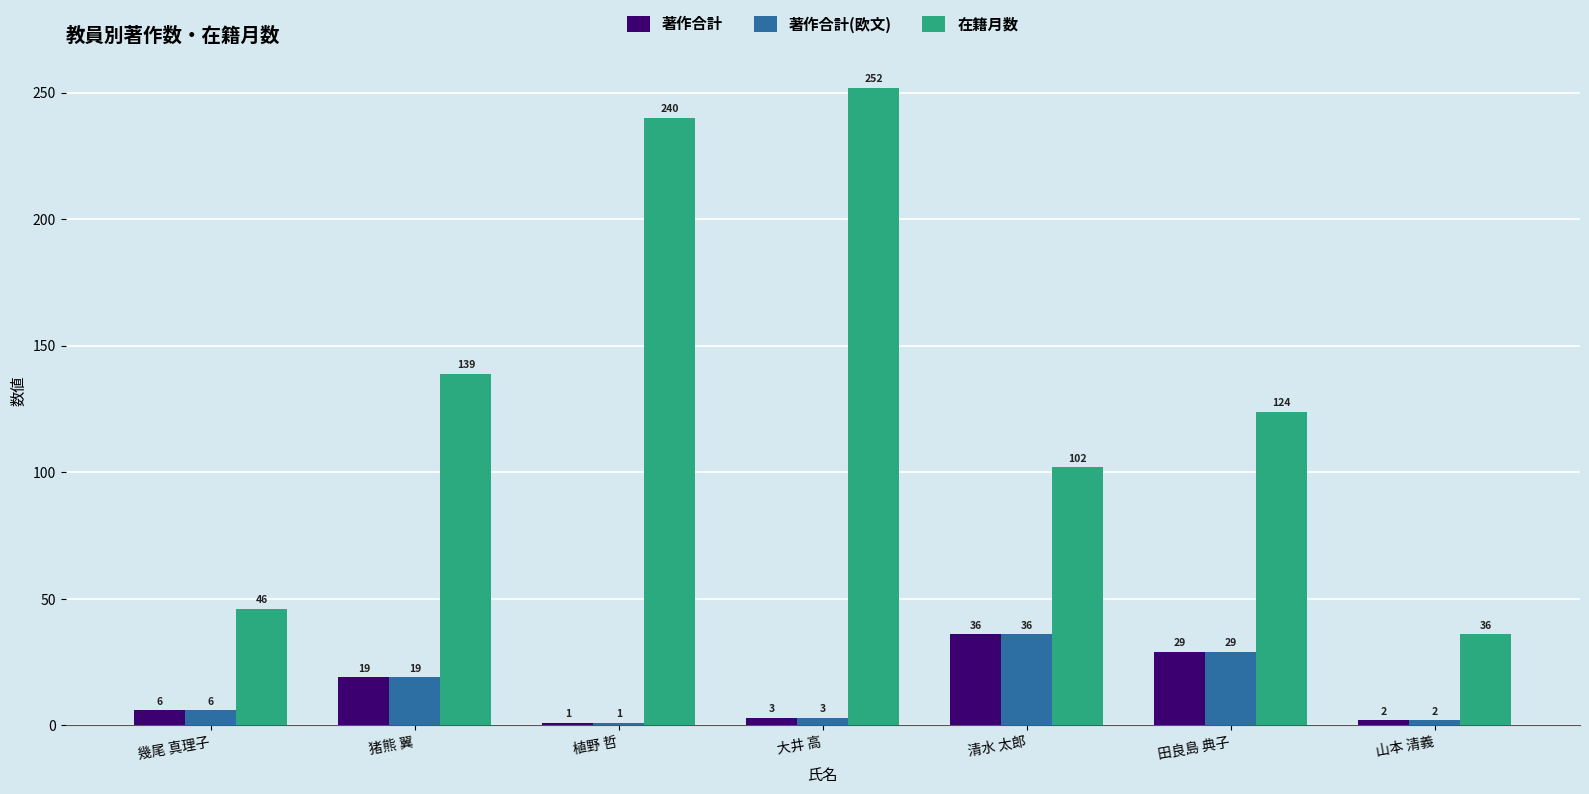

Which label corresponds to the largest value in the chart?

大井 高